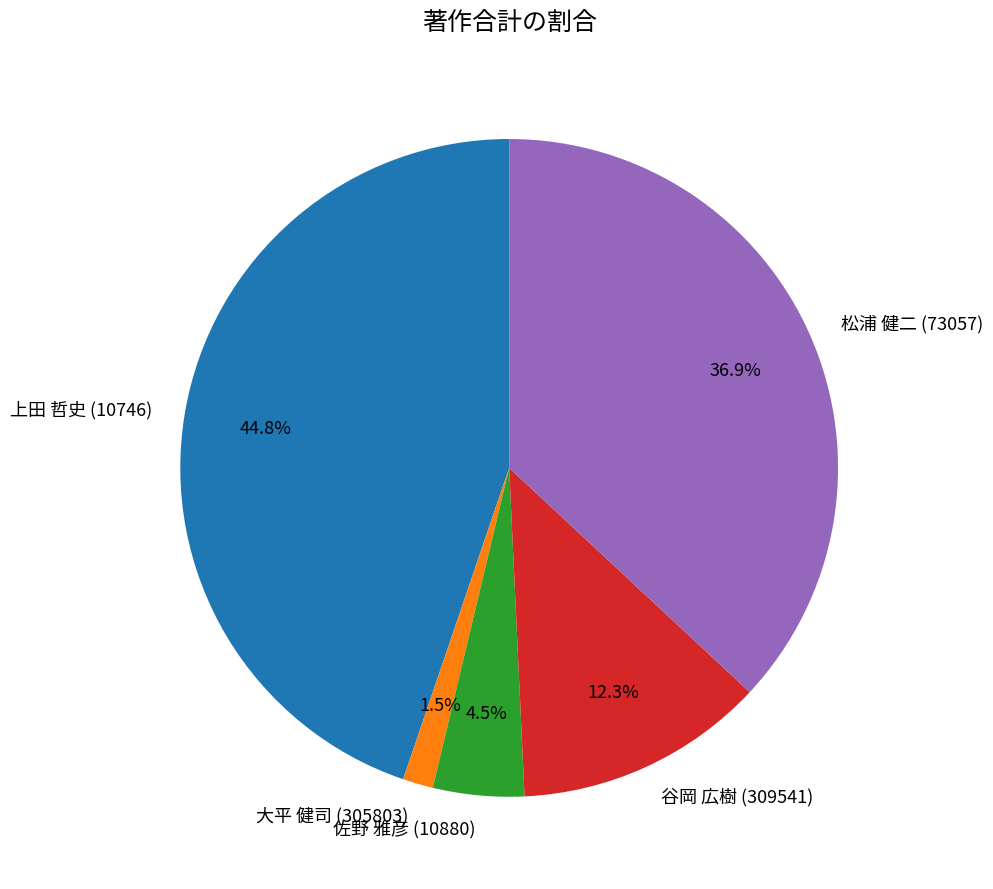

Combined, what portion of the pie is 谷岡 広樹 (309541) and 大平 健司 (305803)?

13.8%